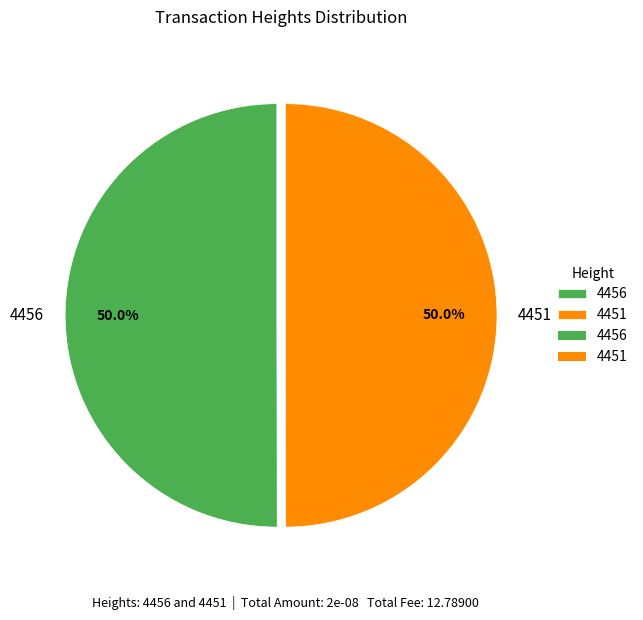

True or false: 4451 accounts for 50% of the total.

True